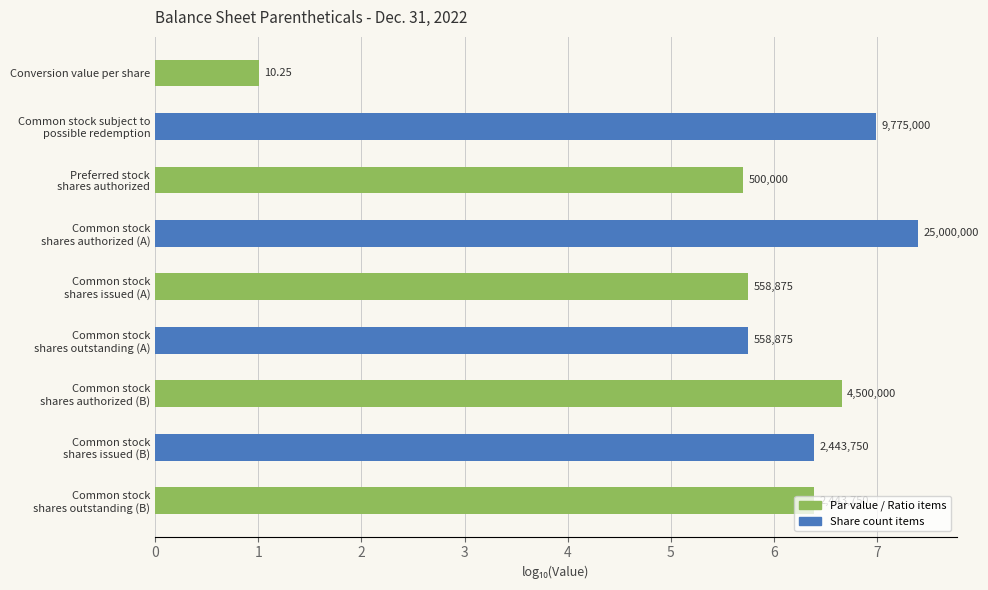

How many bars are there in total?

9